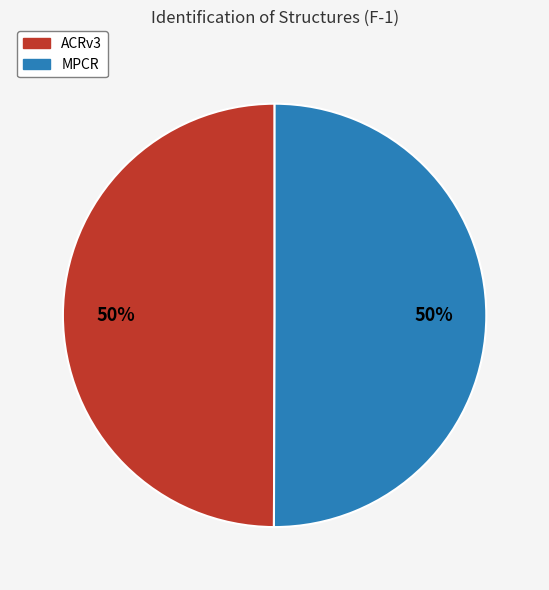

To the nearest percent, what percentage of the pie is MPCR?

50%